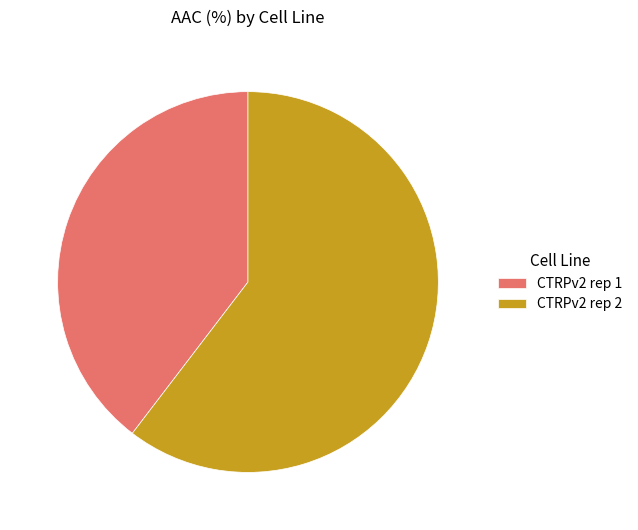

Approximately how many times larger is the value at CTRPv2 rep 1 compared to CTRPv2 rep 2?

0.7